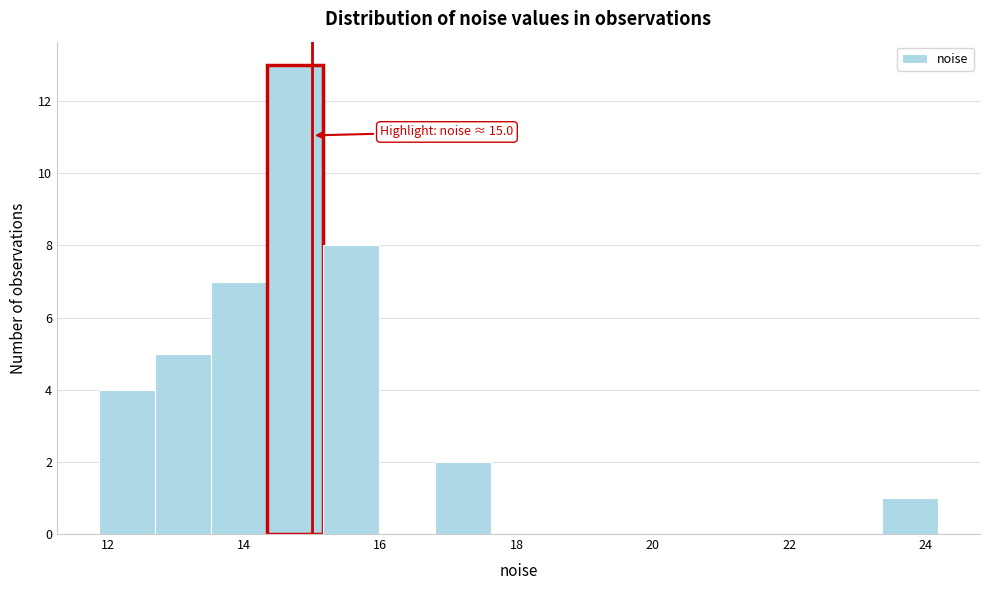

Which range on the x-axis has the tallest bar?

14.4 to 15.2